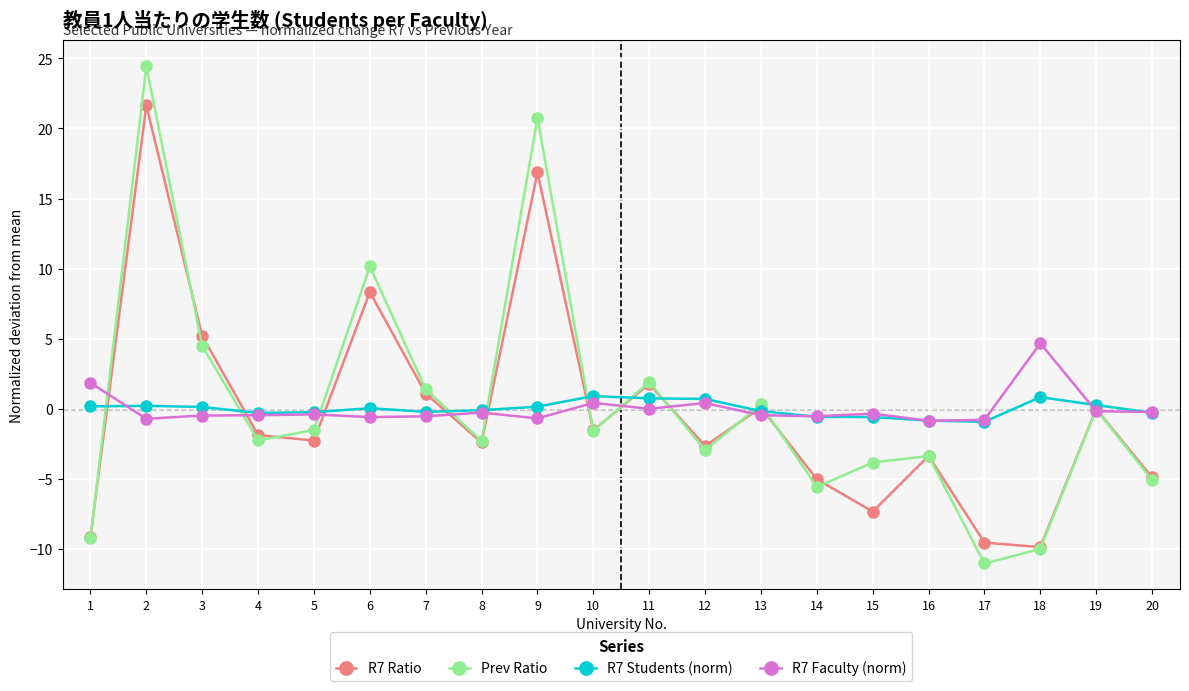

True or false: R7 Students (norm) has a value of 0.1 at 3.

True